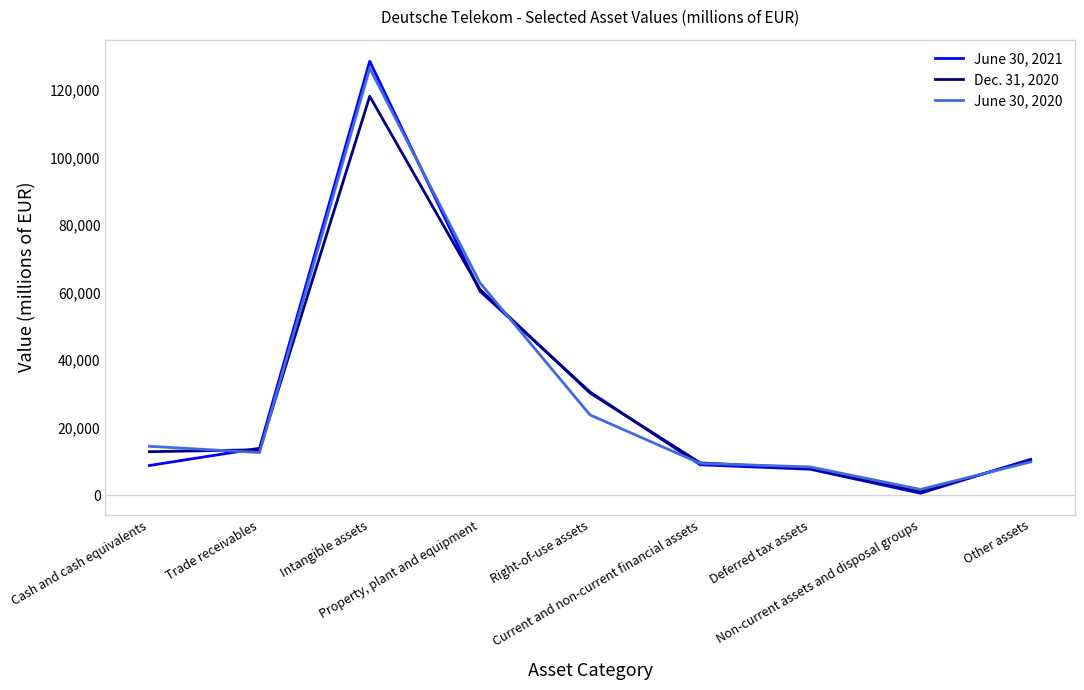

True or false: June 30, 2021 and June 30, 2020 cross at least once.

True